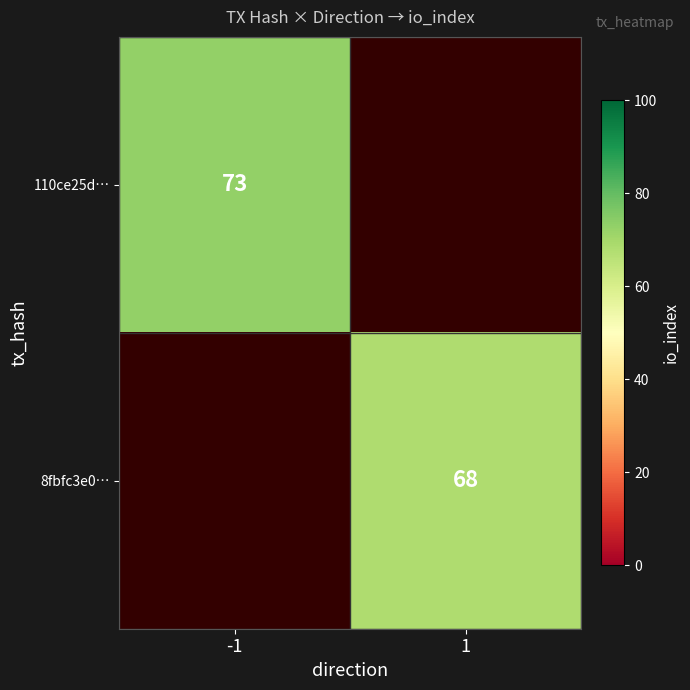

What is the maximum value shown in the chart?

73.0